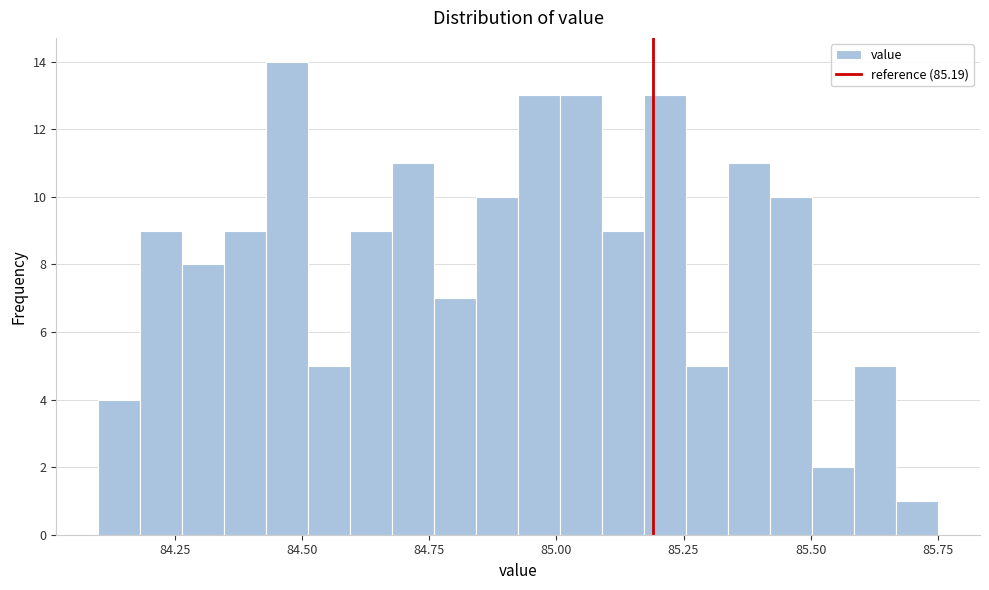

Read against the x-axis, roughly where is the centre of the tallest bar?

84.45